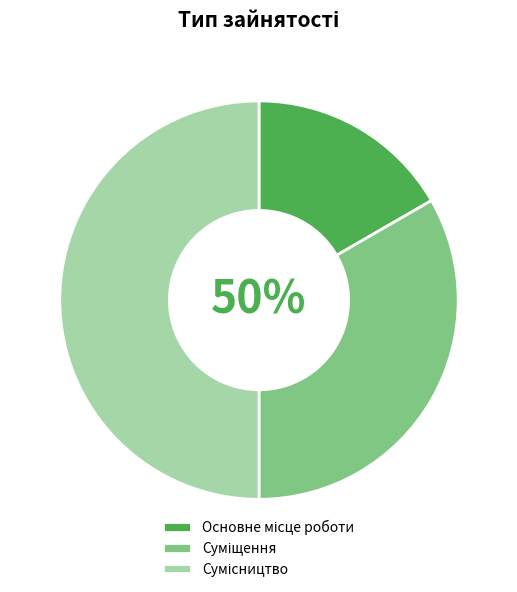

Count the number of slices in the pie.

3